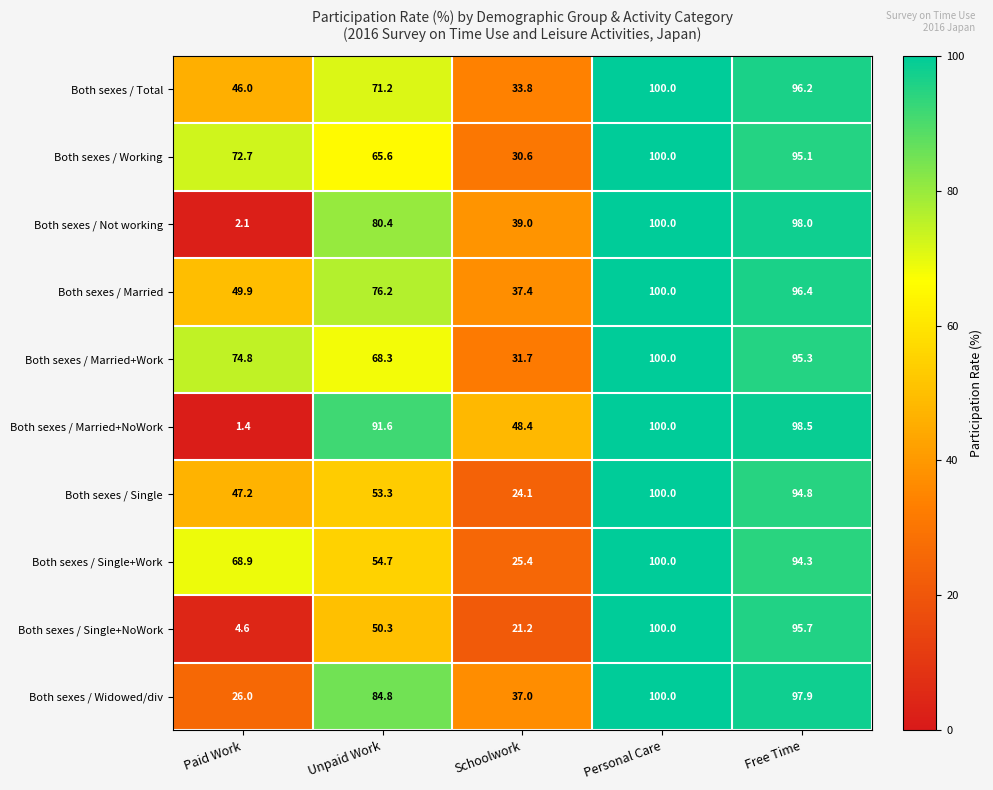

True or false: Both sexes / Working has a value of 11.3 at Schoolwork.

False